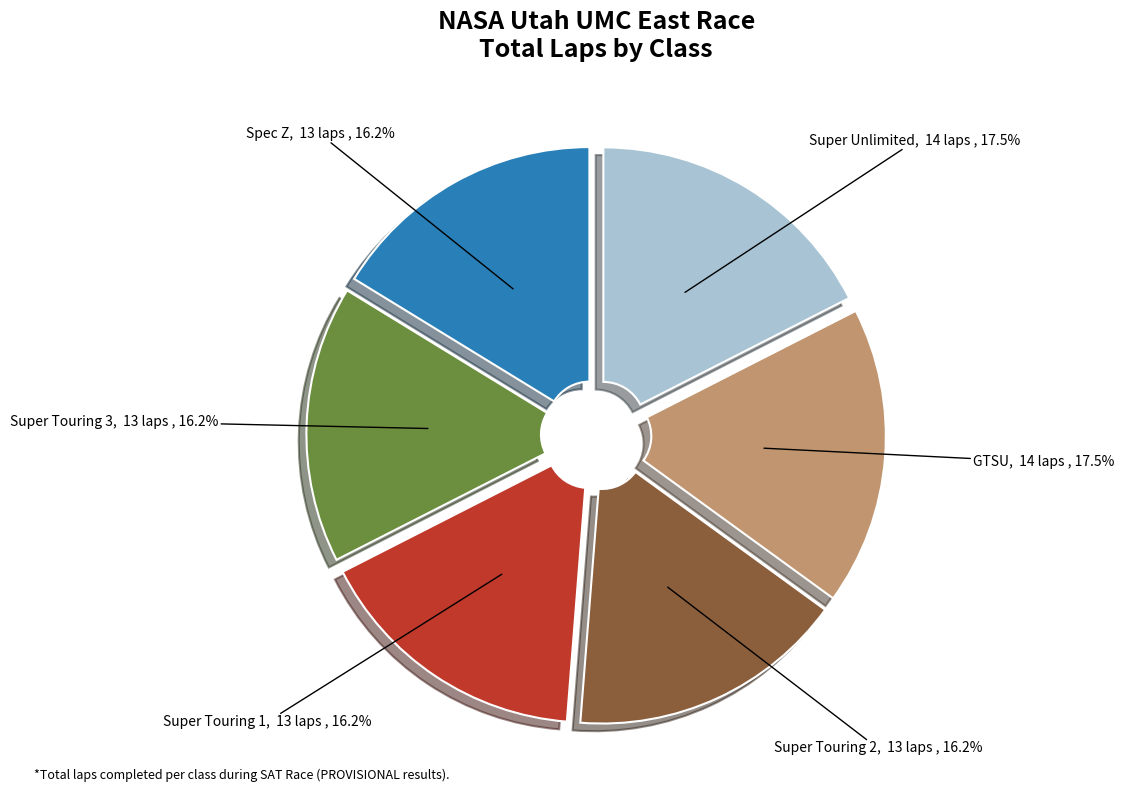

Is there any slice that represents more than half of the pie?

No